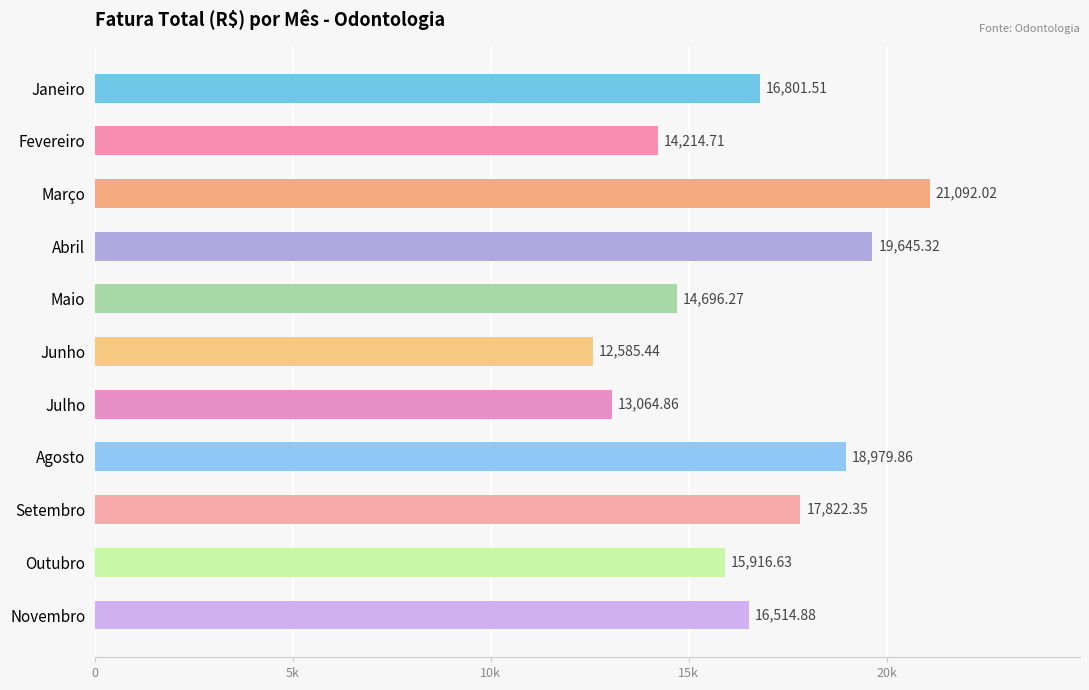

Does the chart contain any negative values?

No